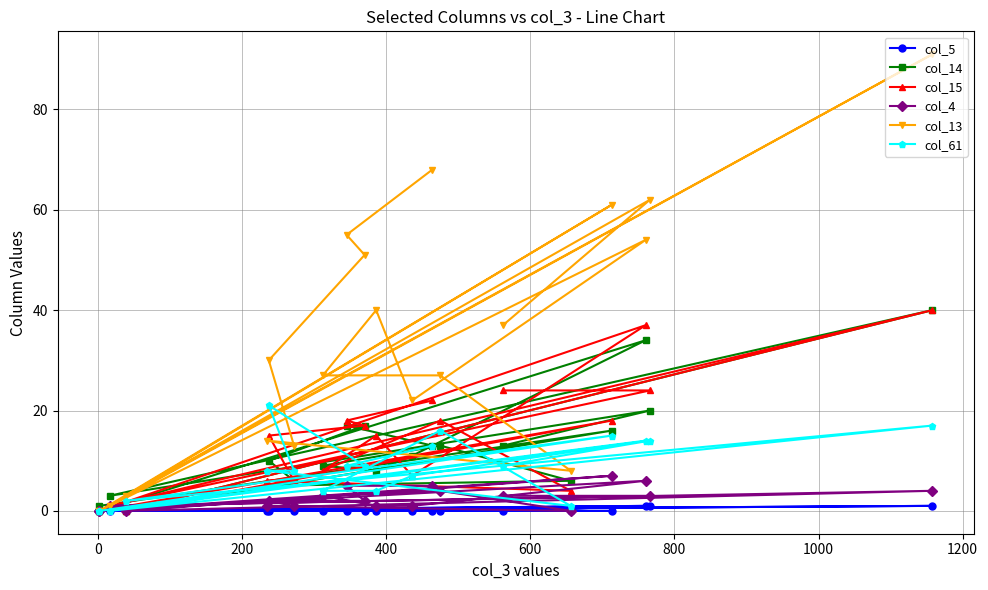

What are all the series names shown in the legend?

col_5, col_14, col_15, col_4, col_13, col_61